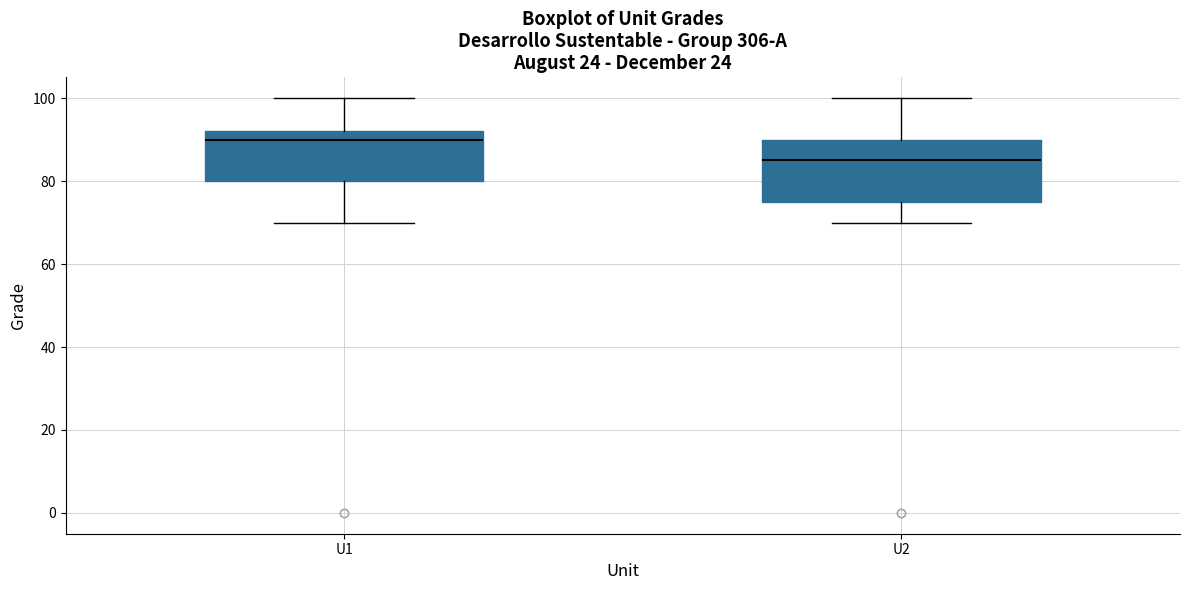

Which box is the tallest, from its lower edge to its upper edge?

U2